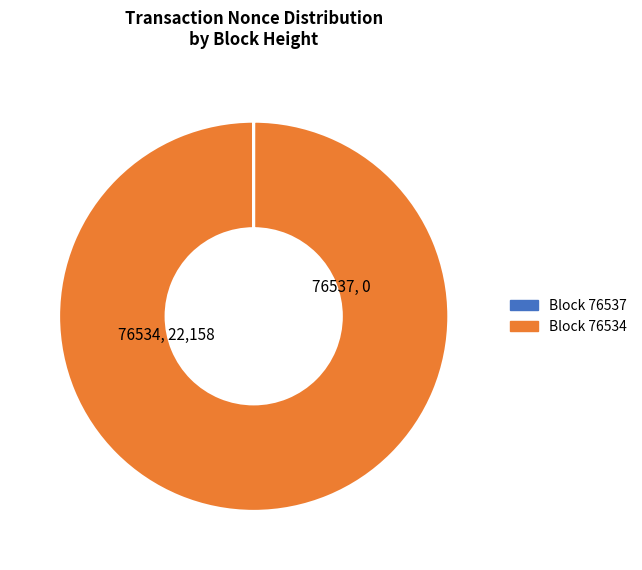

Is there a majority slice in this chart?

Yes